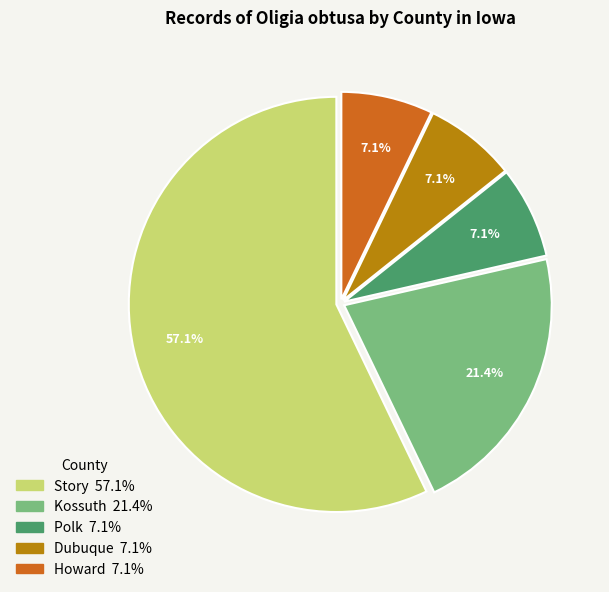

How many slices are in this pie chart?

5